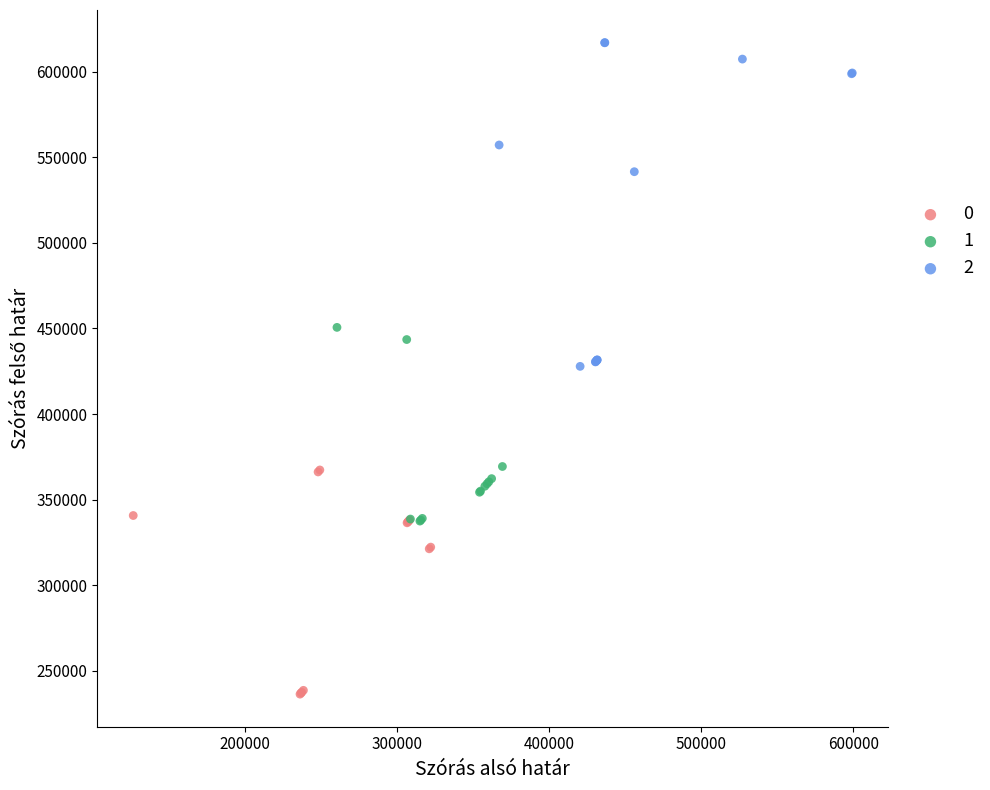

Which series contains the highest Y value?

2